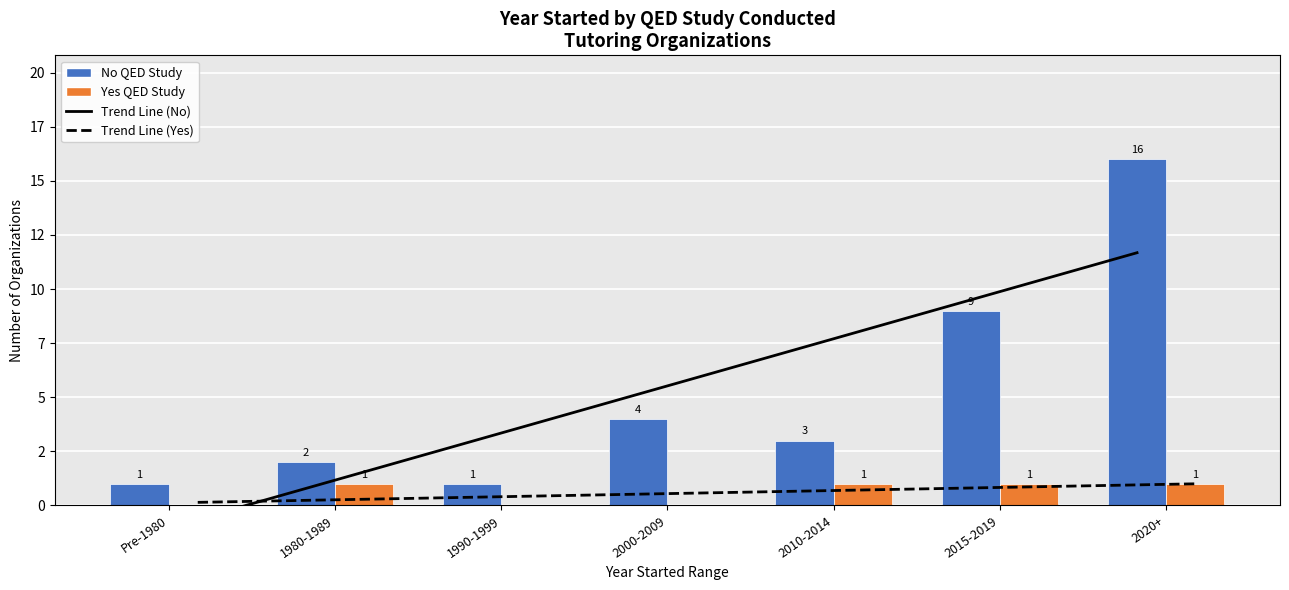

How many values in Trend Line (No QED) are below zero?

1